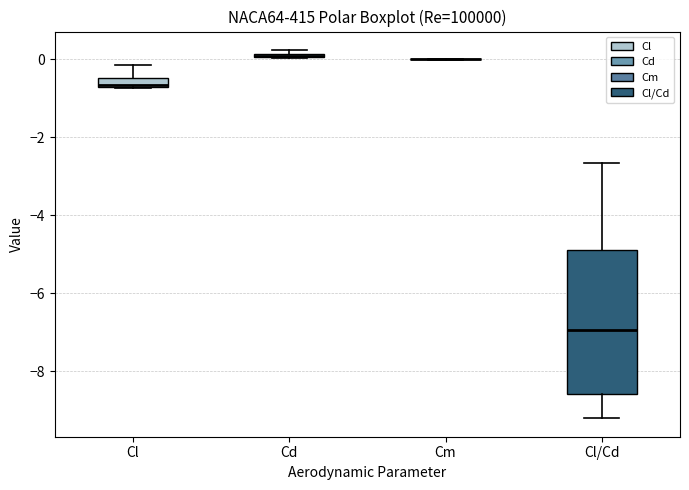

Which box is the tallest, from its lower edge to its upper edge?

Cl/Cd